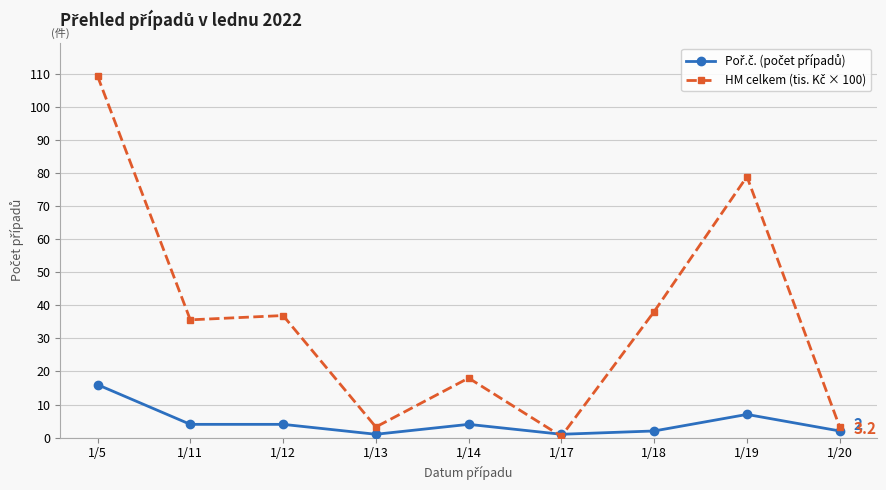

Which label corresponds to the largest value in the chart?

1/5